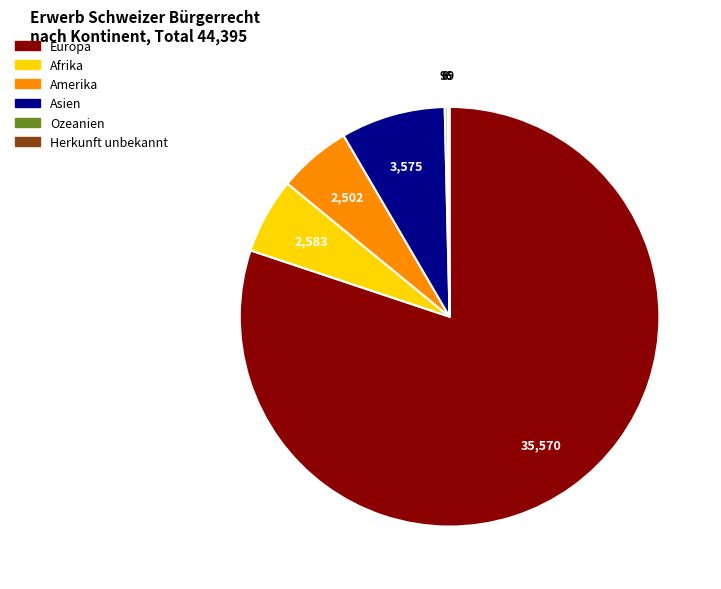

Is the sum of Amerika and Afrika greater than half?

No